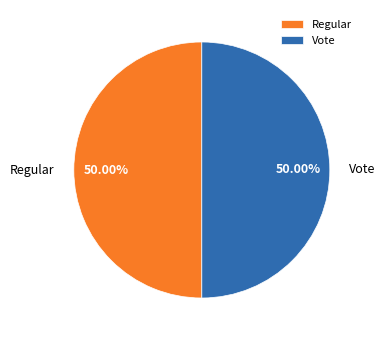

Approximately how many times larger is the value at Regular compared to Vote?

1.0